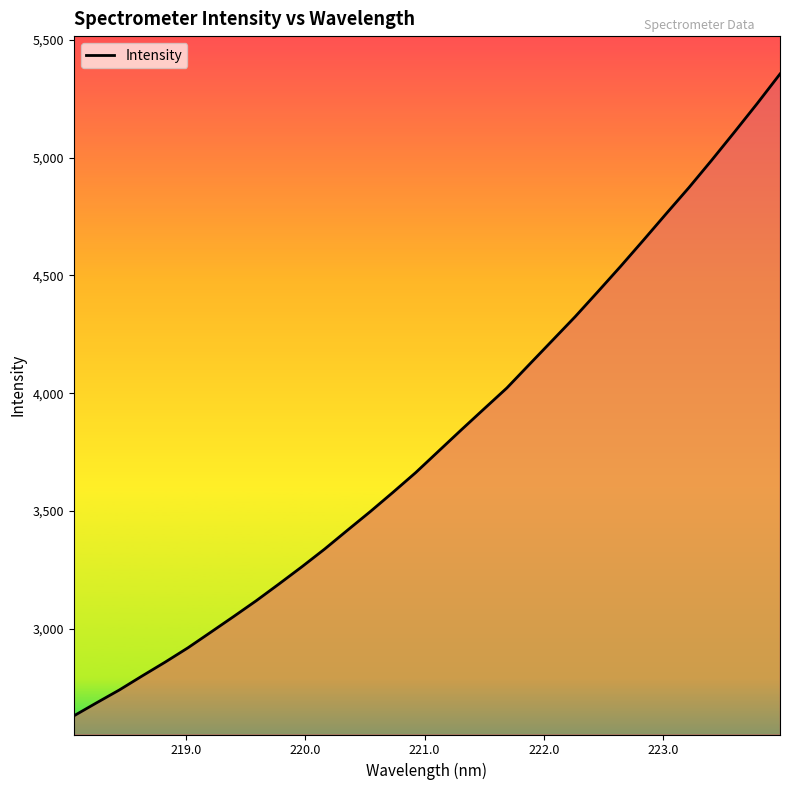

What is the difference between the maximum and minimum values?

2722.9